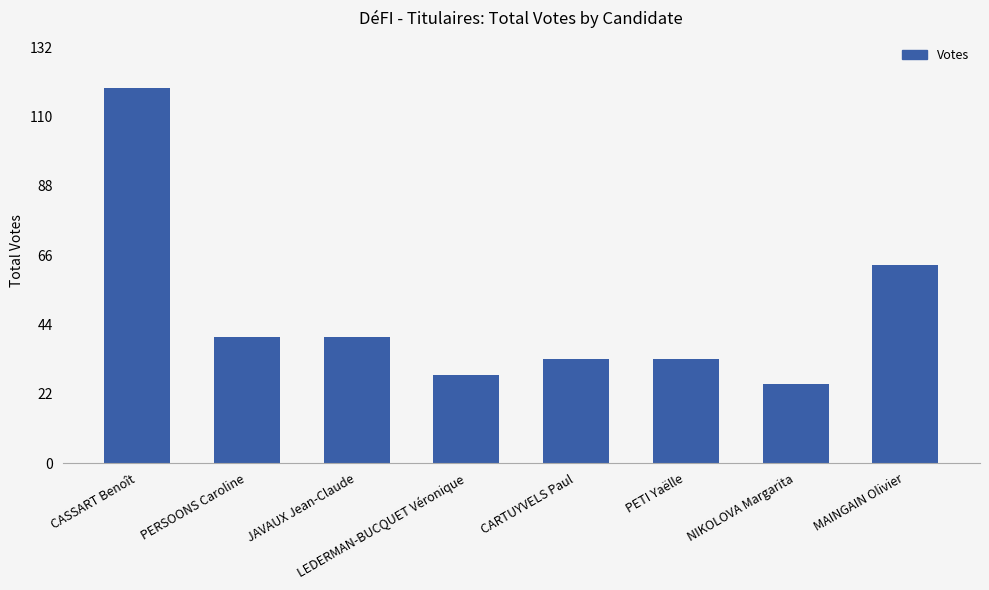

What is the average value?

48